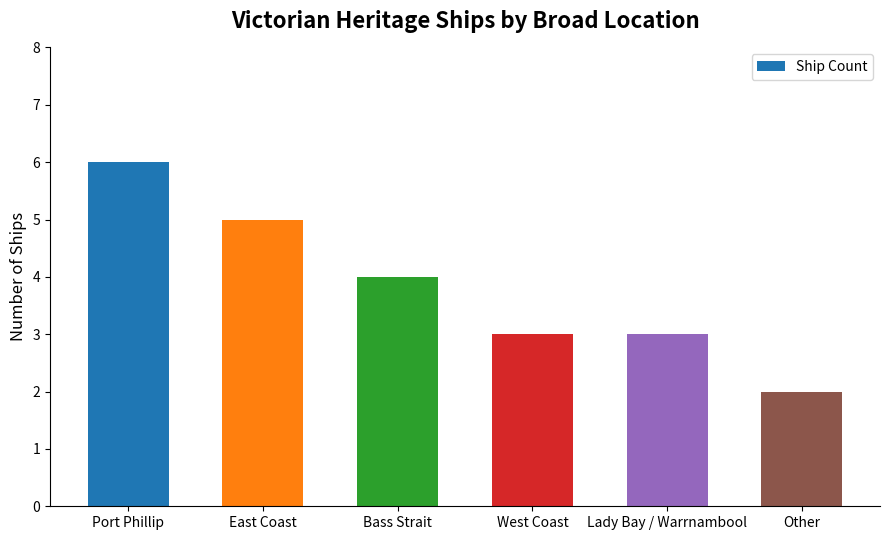

Reading left to right, transcribe all the data shown in this chart.

Port Phillip=6	East Coast=5	Bass Strait=4	West Coast=3	Lady Bay / Warrnambool=3	Other=2